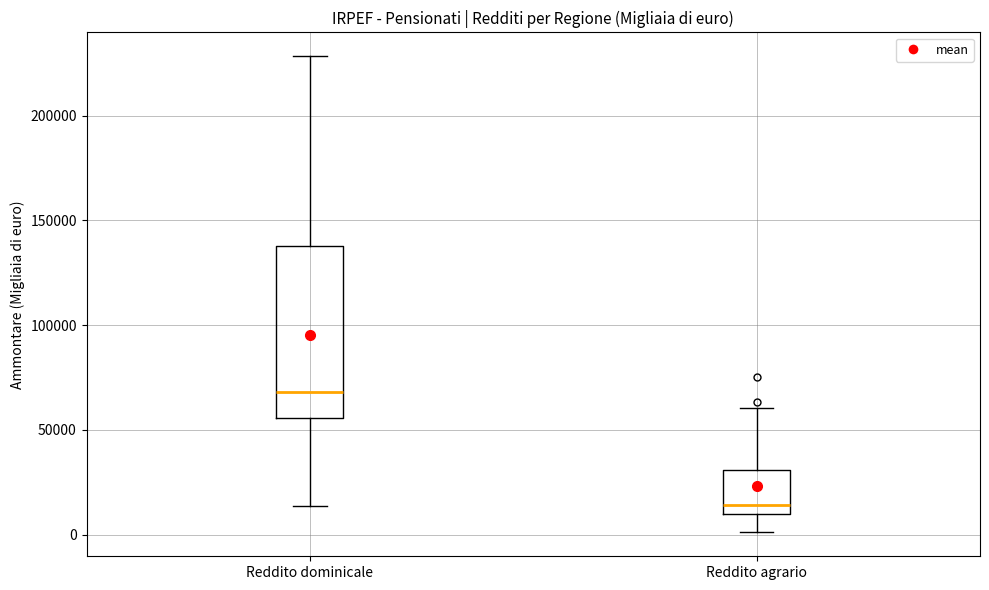

Which box has the lowest median line?

Reddito agrario